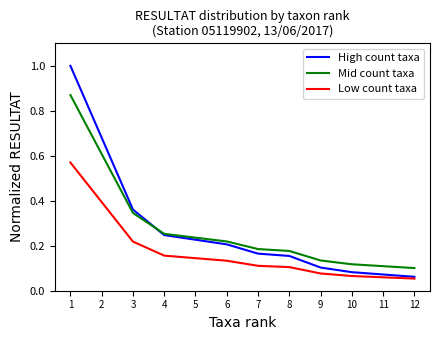

True or false: Mid count taxa and Low count taxa cross at least once.

False